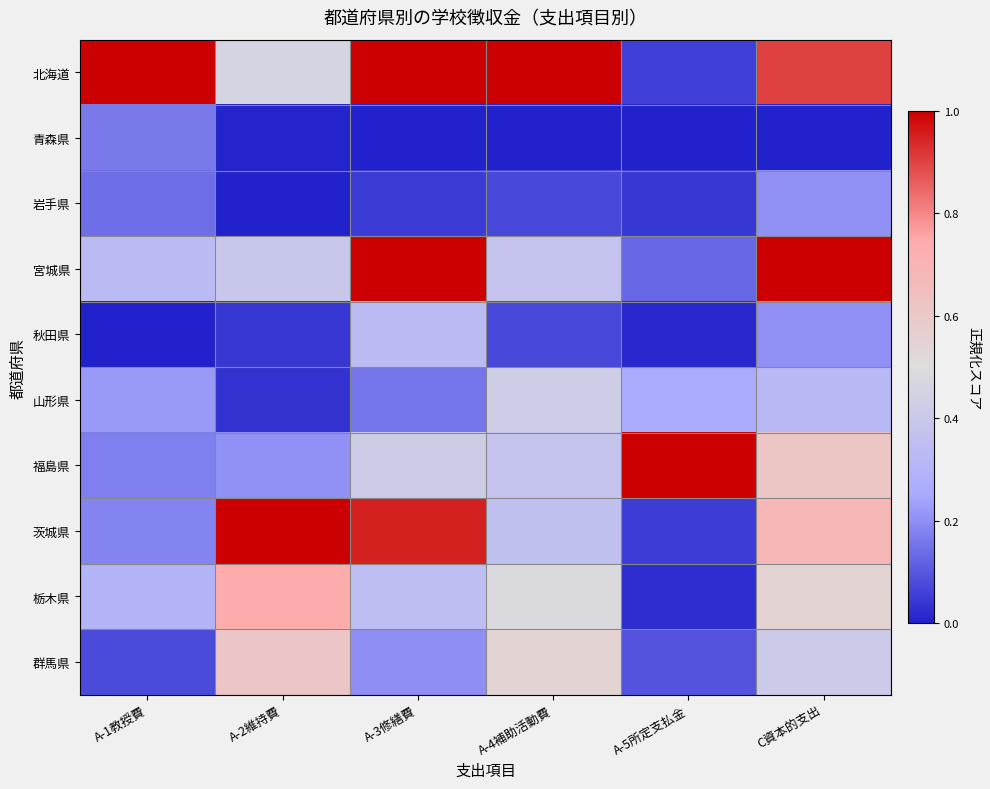

Reading right to left, extract all data points from this chart.

北海道: C資本的支出=0.9	A-5所定支払金=0.1	A-4補助活動費=1.0	A-3修繕費=1.0	A-2維持費=0.5	A-1教授費=1.0
青森県: C資本的支出=0.0	A-5所定支払金=0.0	A-4補助活動費=0.0	A-3修繕費=0.0	A-2維持費=0.0	A-1教授費=0.2
岩手県: C資本的支出=0.2	A-5所定支払金=0.0	A-4補助活動費=0.1	A-3修繕費=0.1	A-2維持費=0.0	A-1教授費=0.1
宮城県: C資本的支出=1.0	A-5所定支払金=0.1	A-4補助活動費=0.4	A-3修繕費=1.0	A-2維持費=0.4	A-1教授費=0.3
秋田県: C資本的支出=0.2	A-5所定支払金=0.0	A-4補助活動費=0.1	A-3修繕費=0.3	A-2維持費=0.0	A-1教授費=0.0
山形県: C資本的支出=0.3	A-5所定支払金=0.3	A-4補助活動費=0.4	A-3修繕費=0.2	A-2維持費=0.0	A-1教授費=0.2
福島県: C資本的支出=0.6	A-5所定支払金=1.0	A-4補助活動費=0.4	A-3修繕費=0.4	A-2維持費=0.2	A-1教授費=0.2
茨城県: C資本的支出=0.7	A-5所定支払金=0.1	A-4補助活動費=0.4	A-3修繕費=1.0	A-2維持費=1.0	A-1教授費=0.2
栃木県: C資本的支出=0.5	A-5所定支払金=0.0	A-4補助活動費=0.5	A-3修繕費=0.3	A-2維持費=0.7	A-1教授費=0.3
群馬県: C資本的支出=0.4	A-5所定支払金=0.1	A-4補助活動費=0.5	A-3修繕費=0.2	A-2維持費=0.6	A-1教授費=0.1